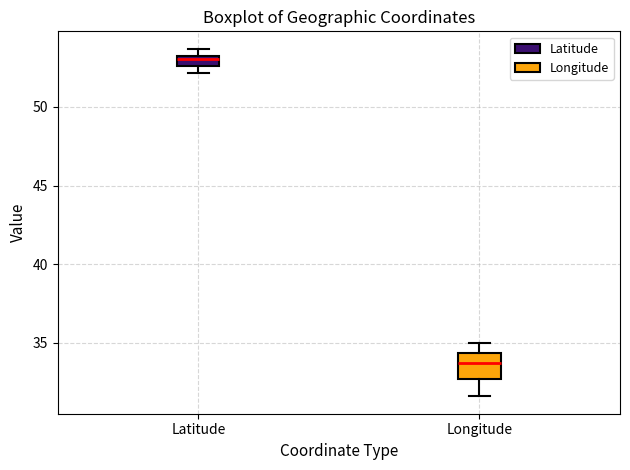

Which box's median line is the highest?

Latitude